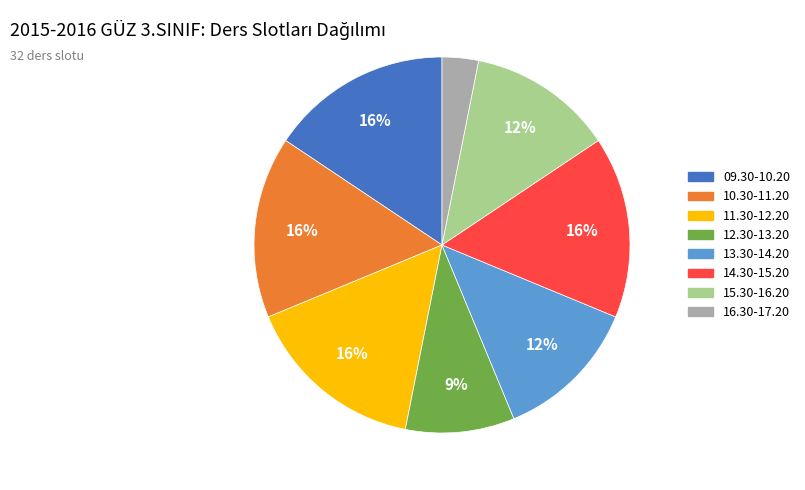

How many slices are in this pie chart?

8